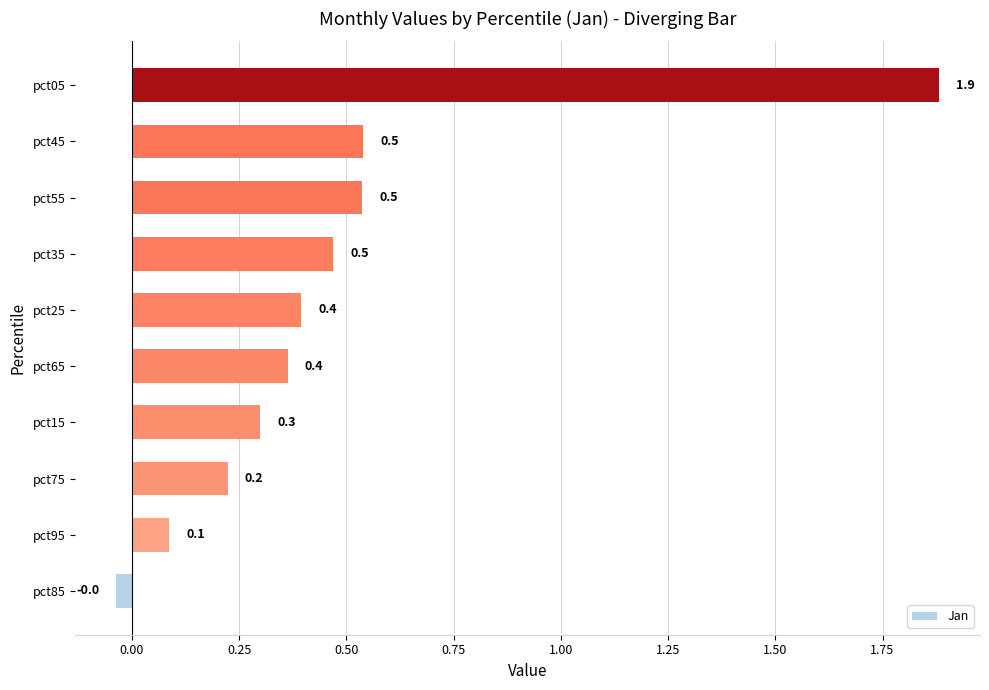

True or false: the data shows 0.2 at pct75.

True